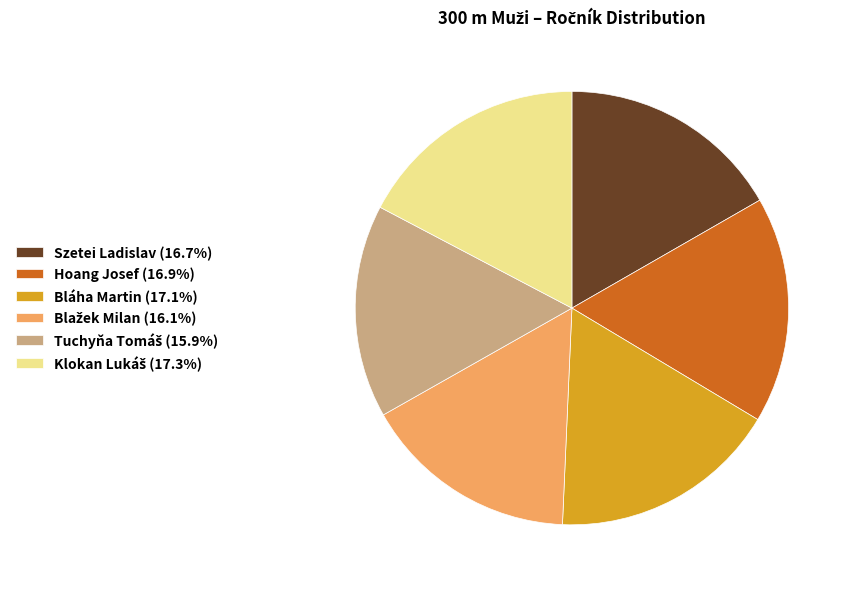

Is there a majority slice in this chart?

No